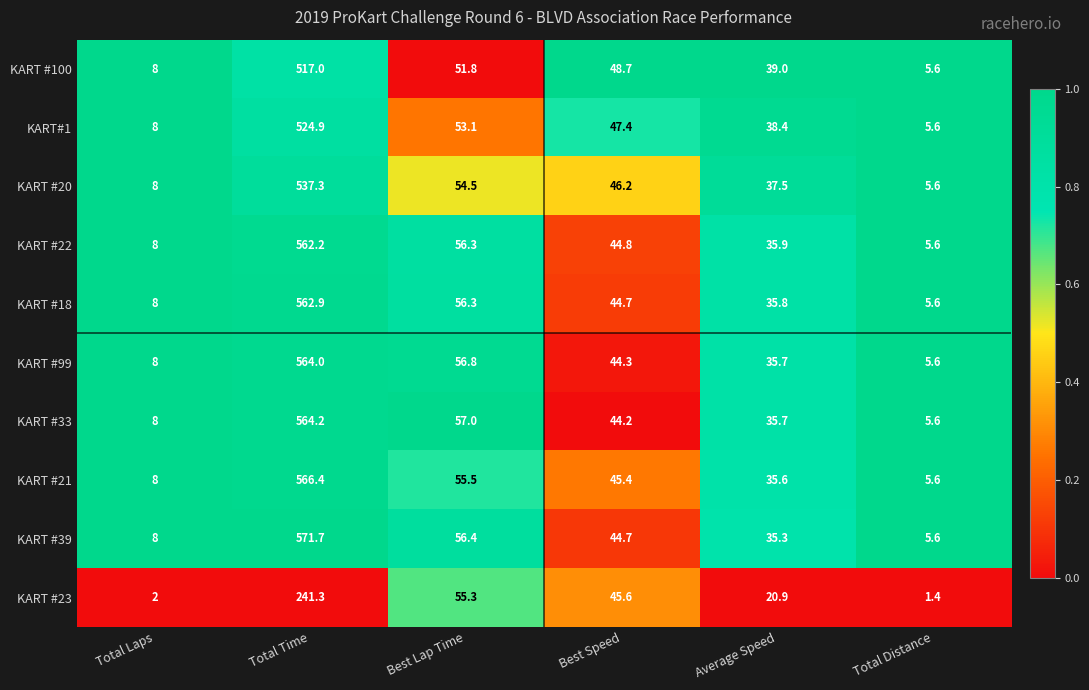

At which label is KART #100 closest to 261?

Best Lap Time